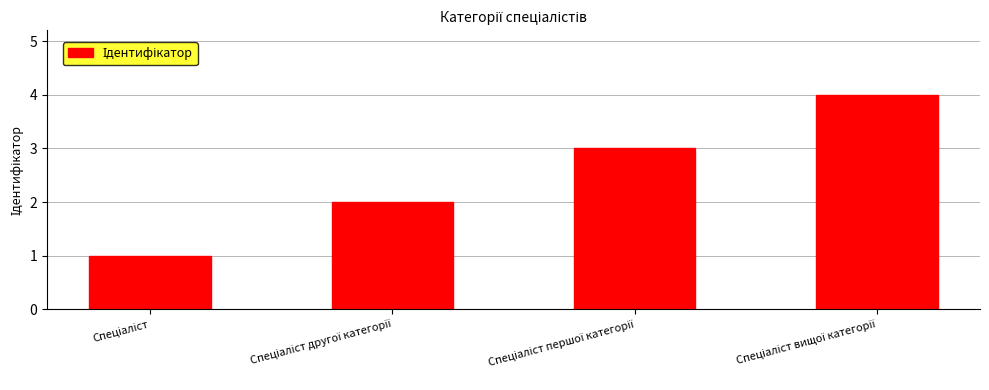

What is the maximum value shown in the chart?

4